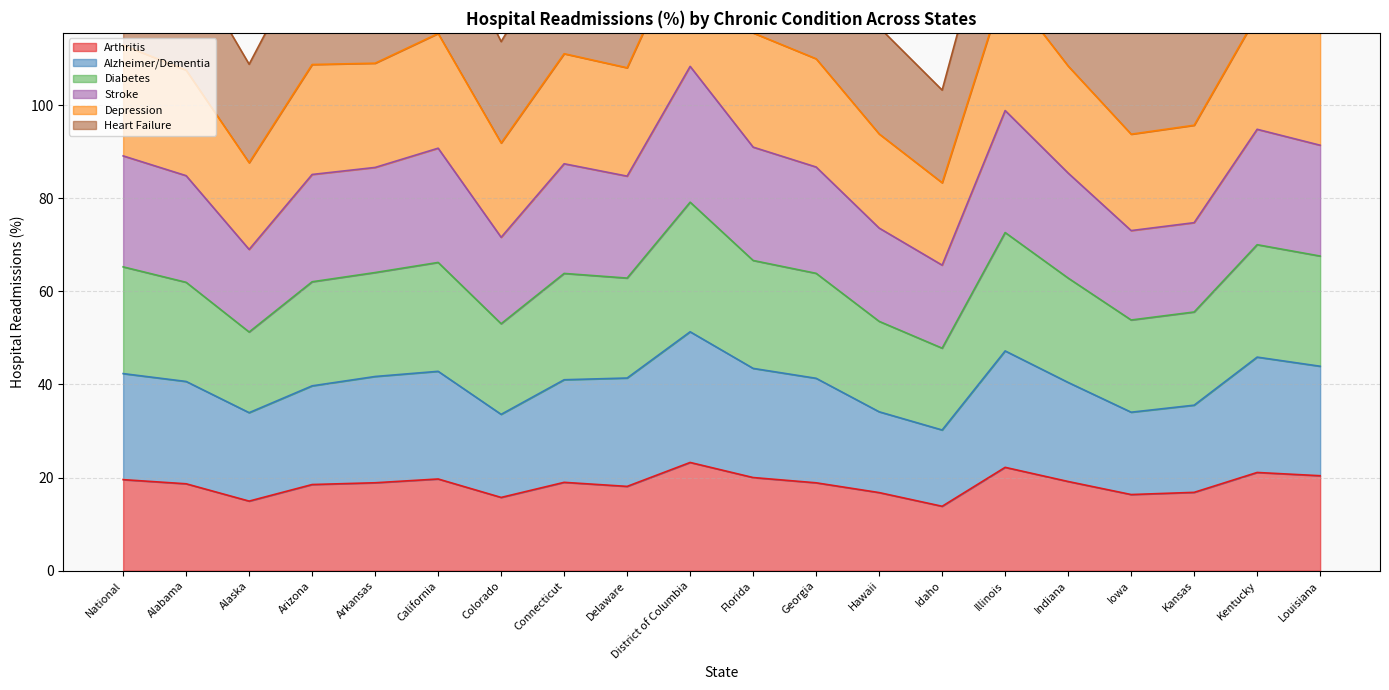

What is the approximate value of Arthritis at Kansas?

16.8